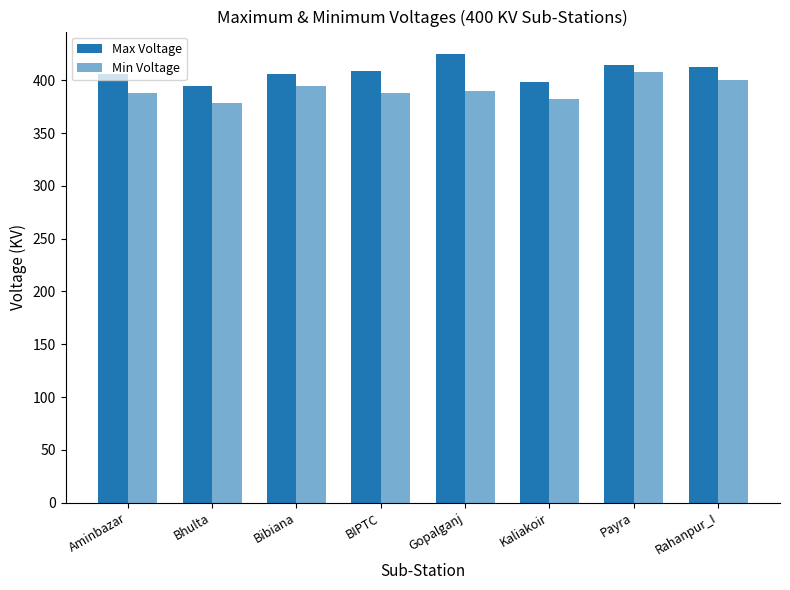

What position from the right is Rahanpur_I?

1